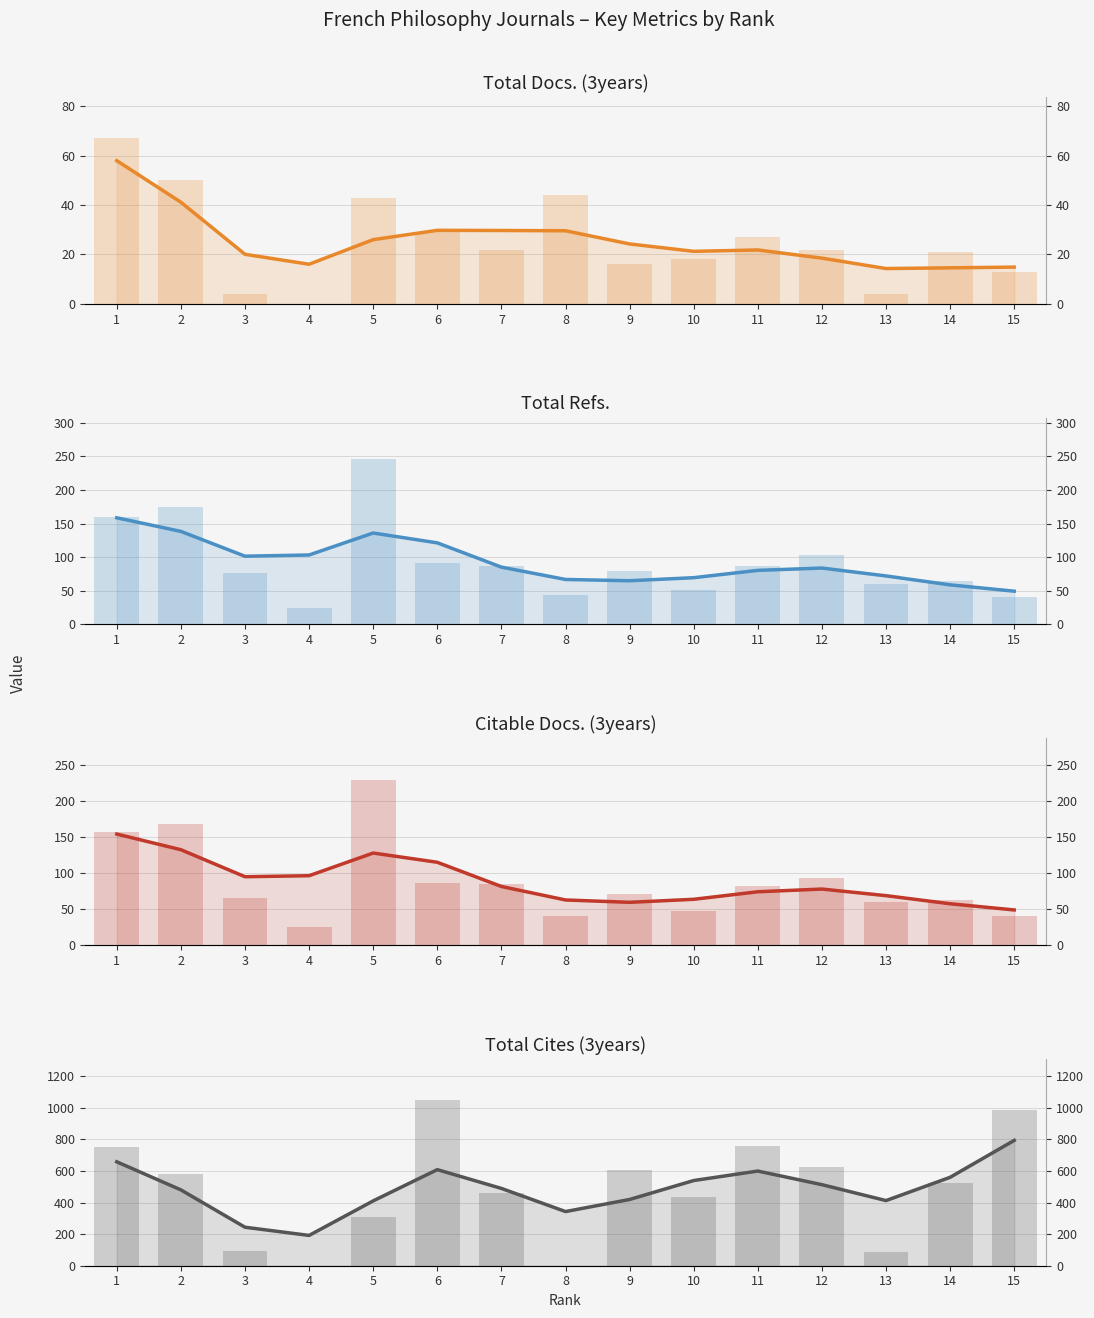

At which label is Total Docs. (3years) closest to 33?

6